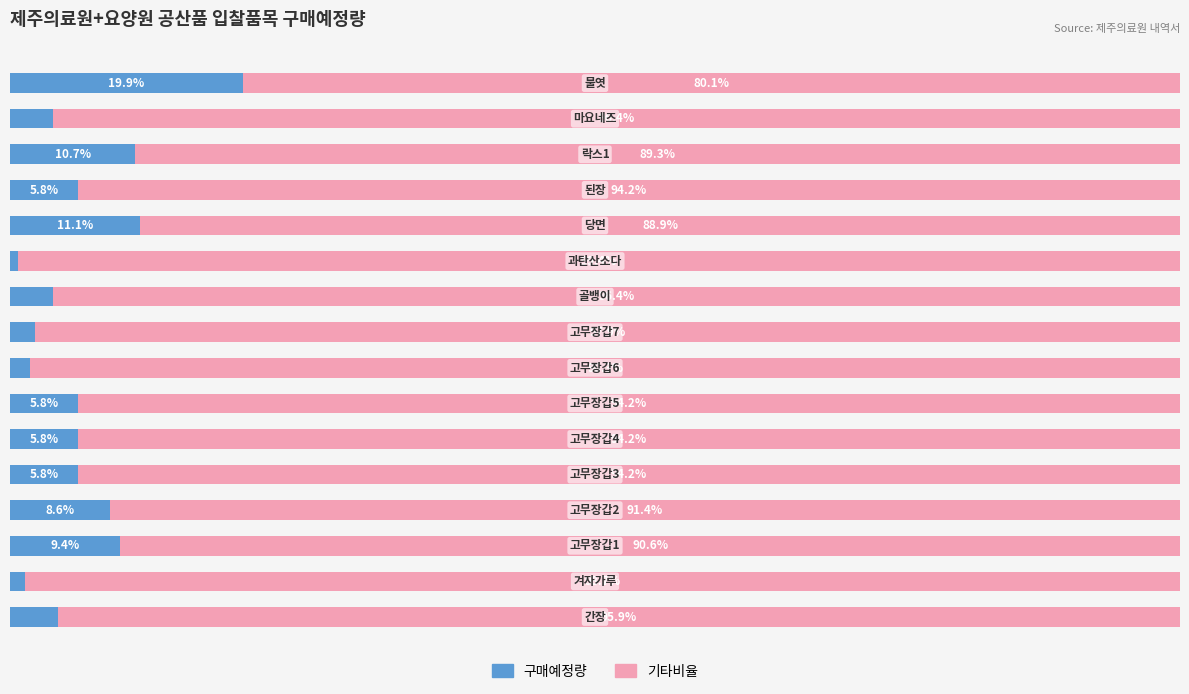

Reading left to right, list all the values displayed in this chart.

구매예정량: 4.1	1.3	9.4	8.6	5.8	5.8	5.8	1.7	2.1	3.6	0.6	11.1	5.8	10.7	3.6	19.9
기타비율: 95.9	98.7	90.6	91.4	94.2	94.2	94.2	98.3	97.9	96.4	99.4	88.9	94.2	89.3	96.4	80.1